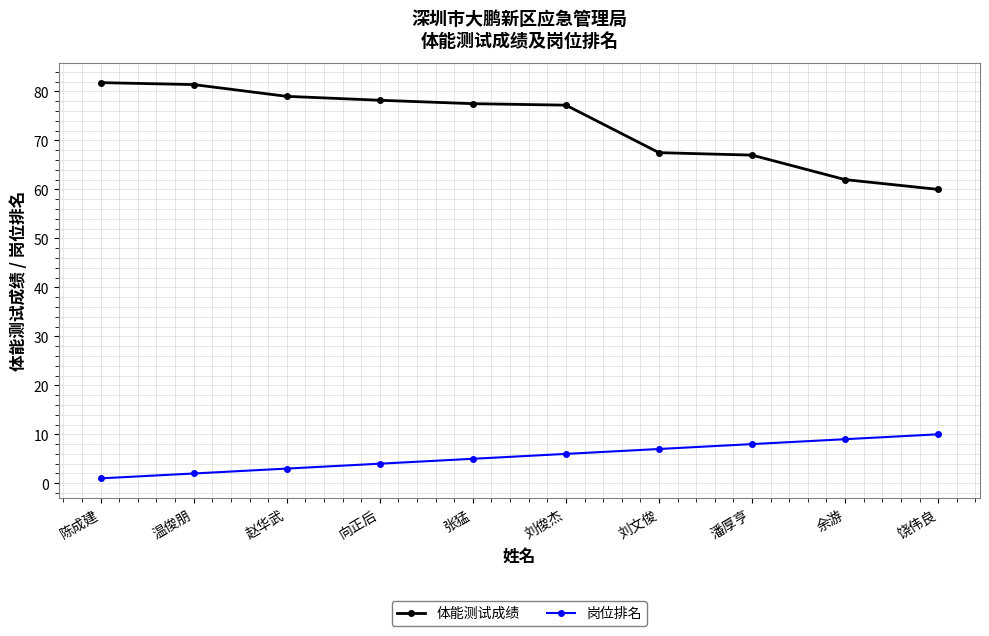

Where does the 体能测试成绩 series first go above 77?

陈成建